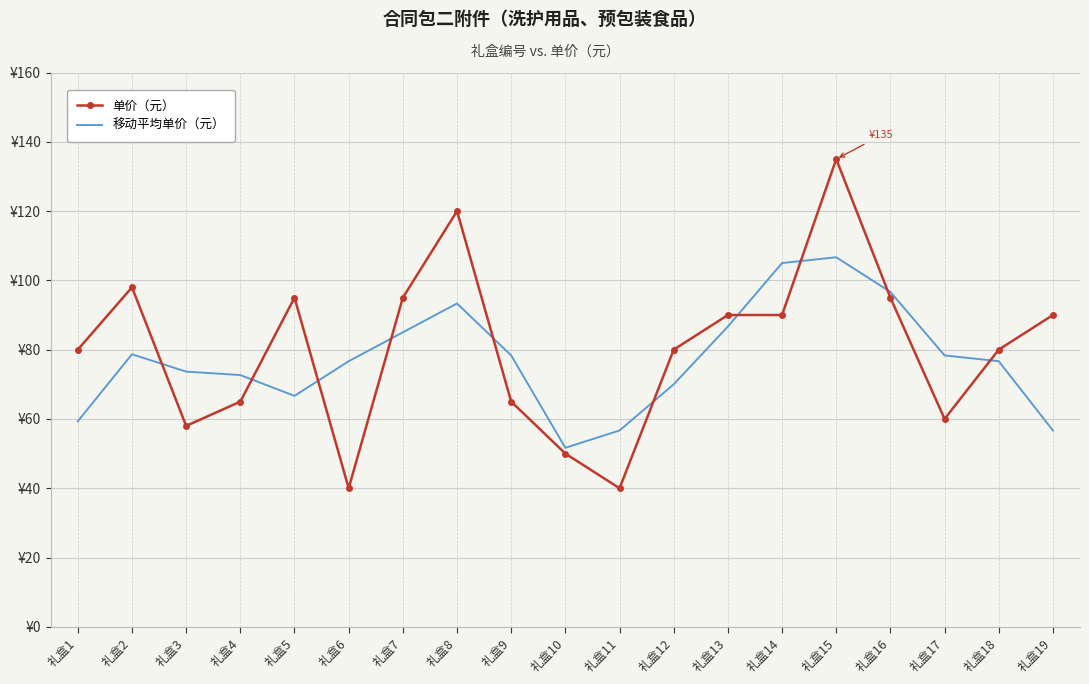

Is it true that 单价（元） equals 55.7 at 礼盒18?

False